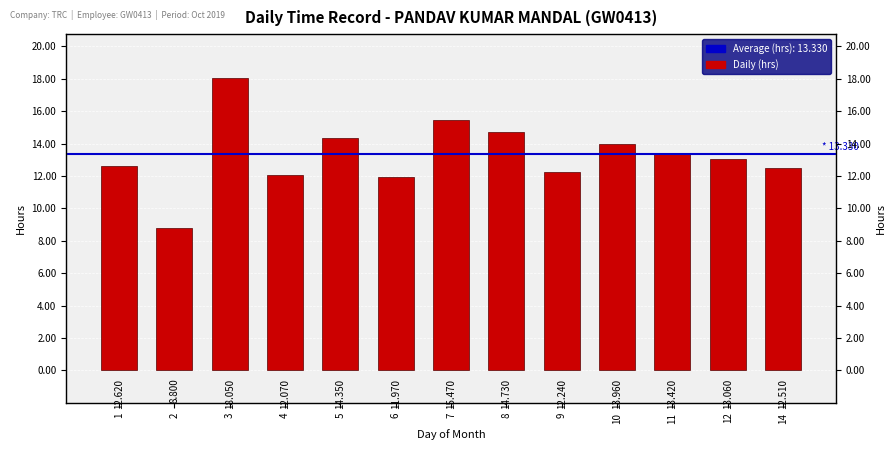

Reading left to right, list all the values displayed in this chart.

1=12.6	2=8.8	3=18.1	4=12.1	5=14.3	6=12.0	7=15.5	8=14.7	9=12.2	10=14.0	11=13.4	12=13.1	14=12.5